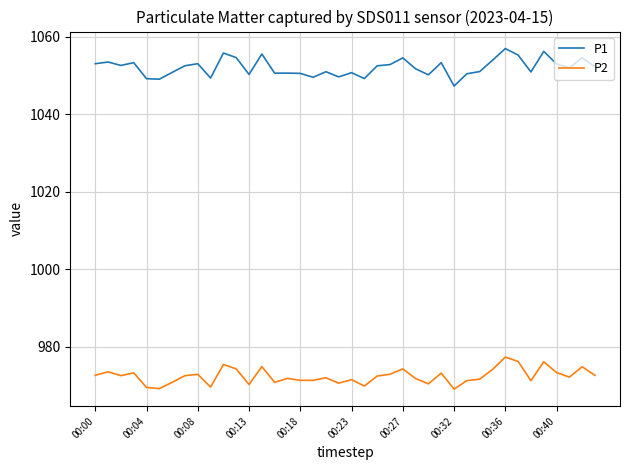

What is the minimum value shown in the chart?

969.0